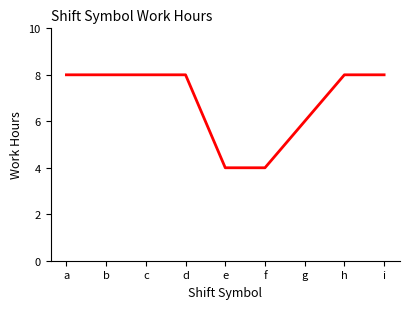

Between f and g, which is larger?

g